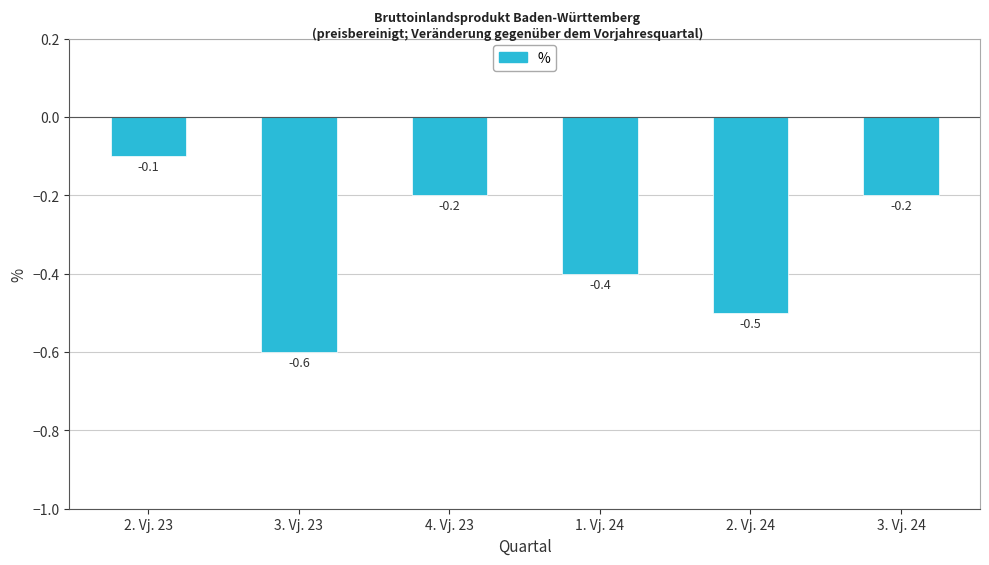

What is the difference between the maximum and second lowest values?

0.4